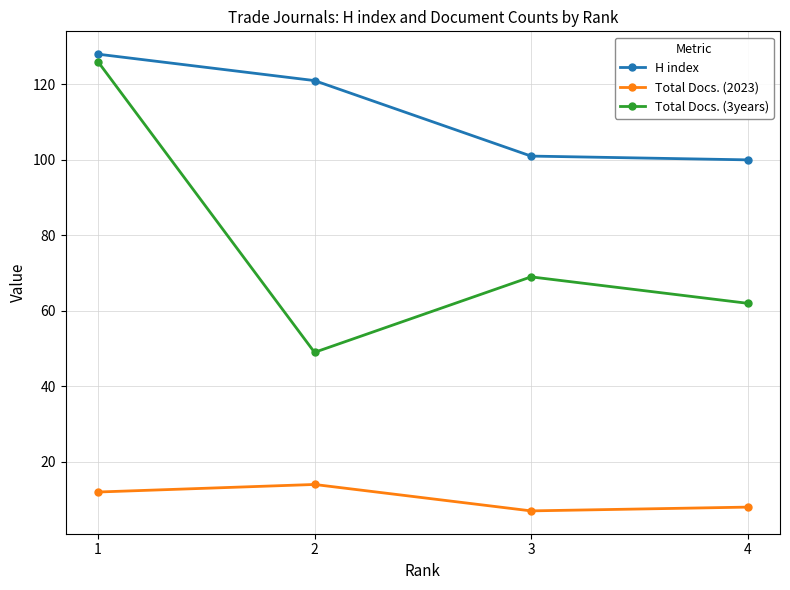

Where is H index nearest to the value 114?

2